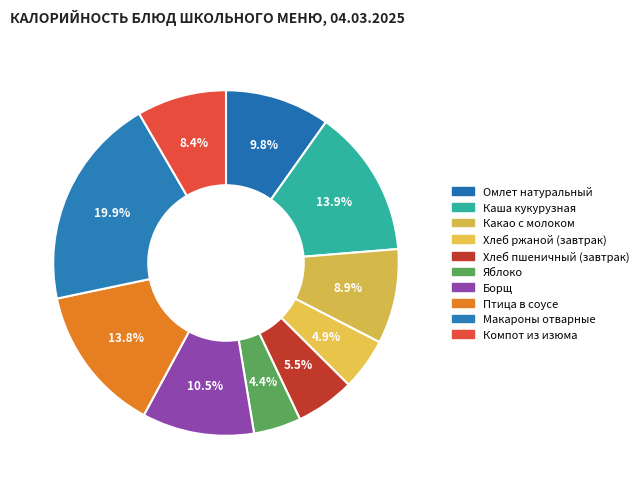

True or false: Компот из изюма accounts for 8% of the total.

True